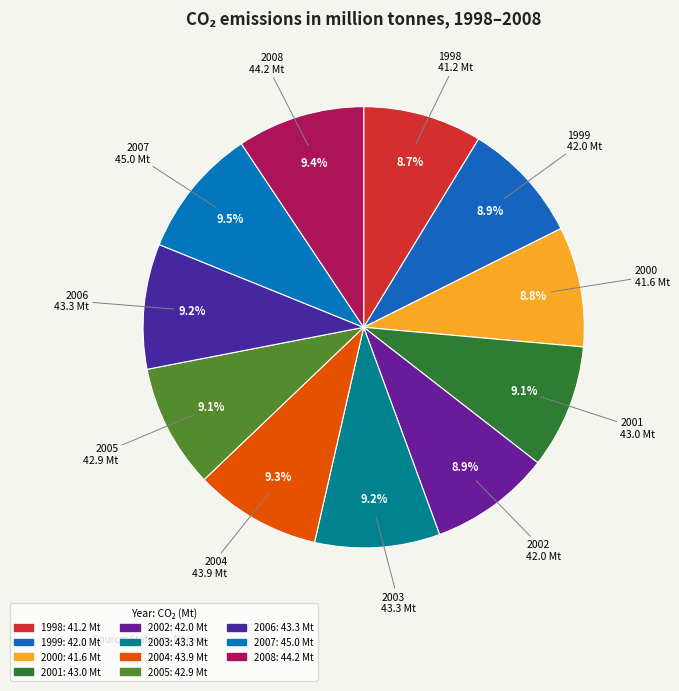

How many segments does this pie chart have?

11